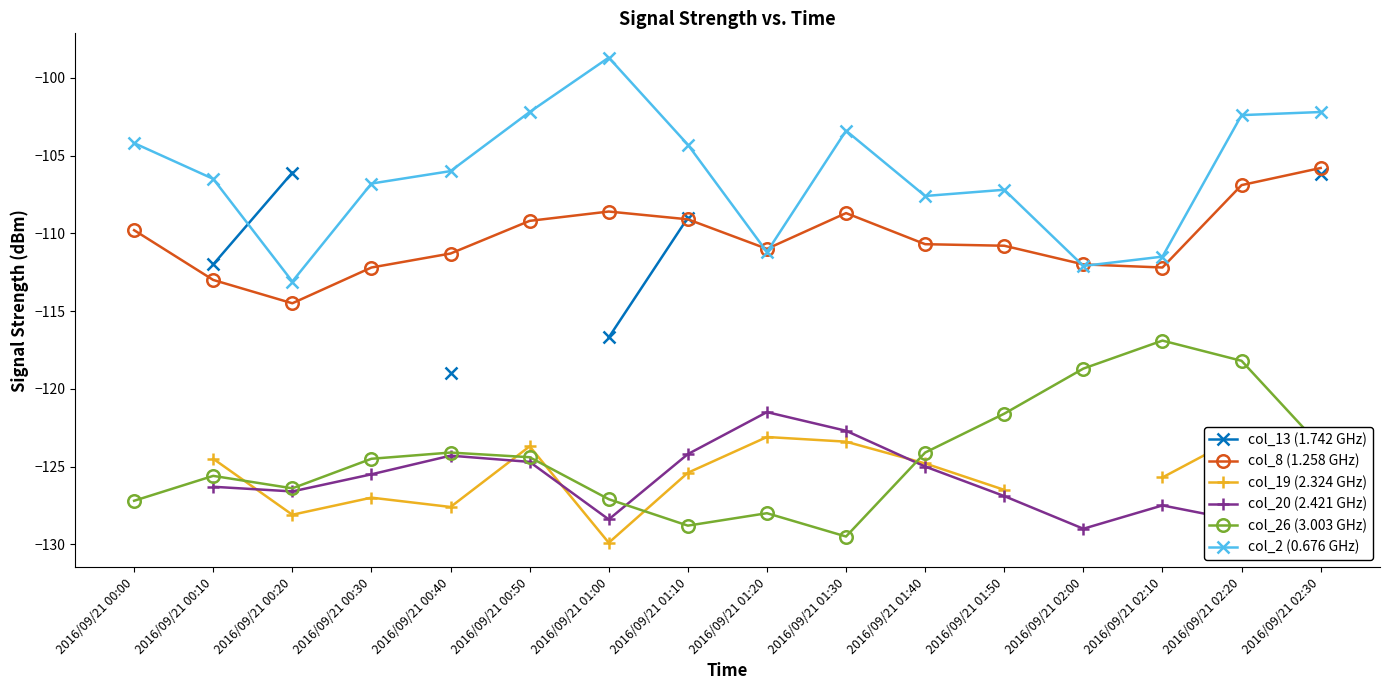

True or false: col_26 (3.003 GHz) has more than 0 interior local peaks.

True